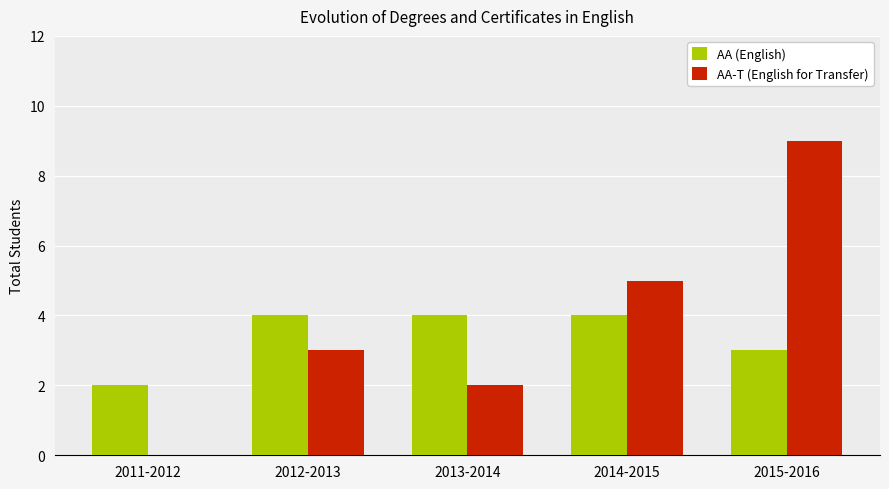

Between 2012-2013 and 2013-2014, which series saw the biggest shift?

AA-T (English for Transfer)